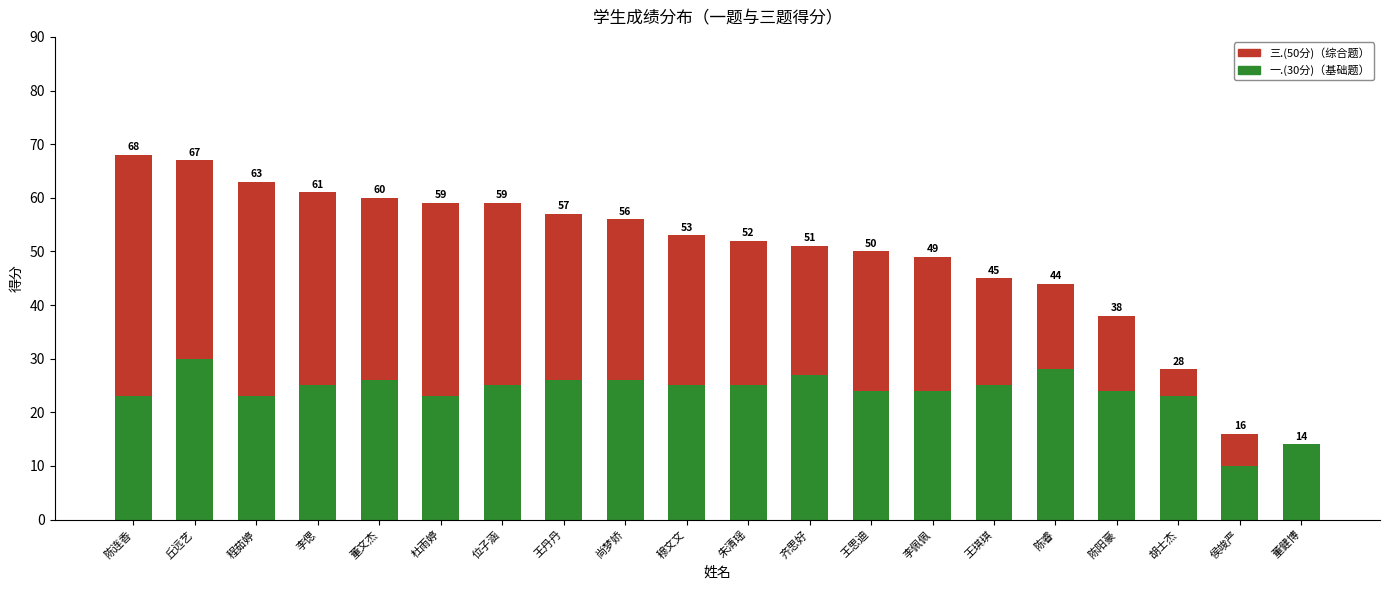

What is the difference between the maximum and minimum values in the 三.(50分)（综合题） series?

45